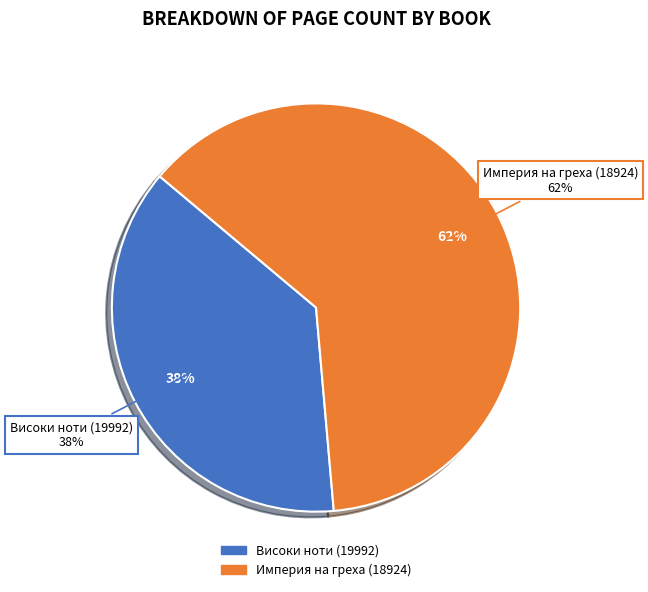

How many slices are in this pie chart?

2